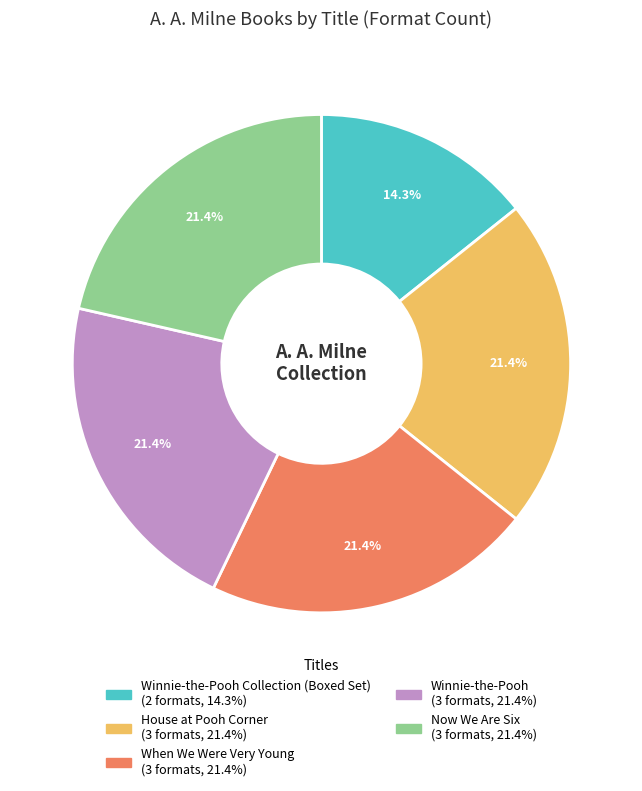

Is there any slice that represents more than half of the pie?

No